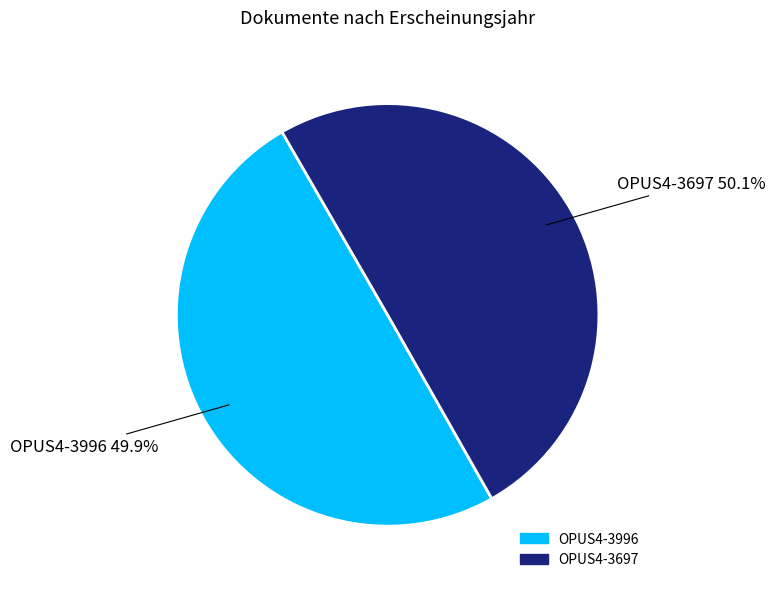

How many segments does this pie chart have?

2